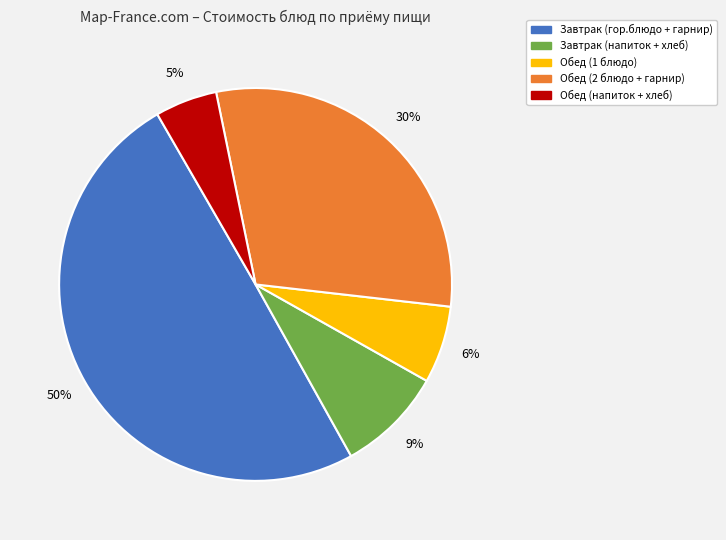

To the nearest percent, what is the average slice percentage?

20%